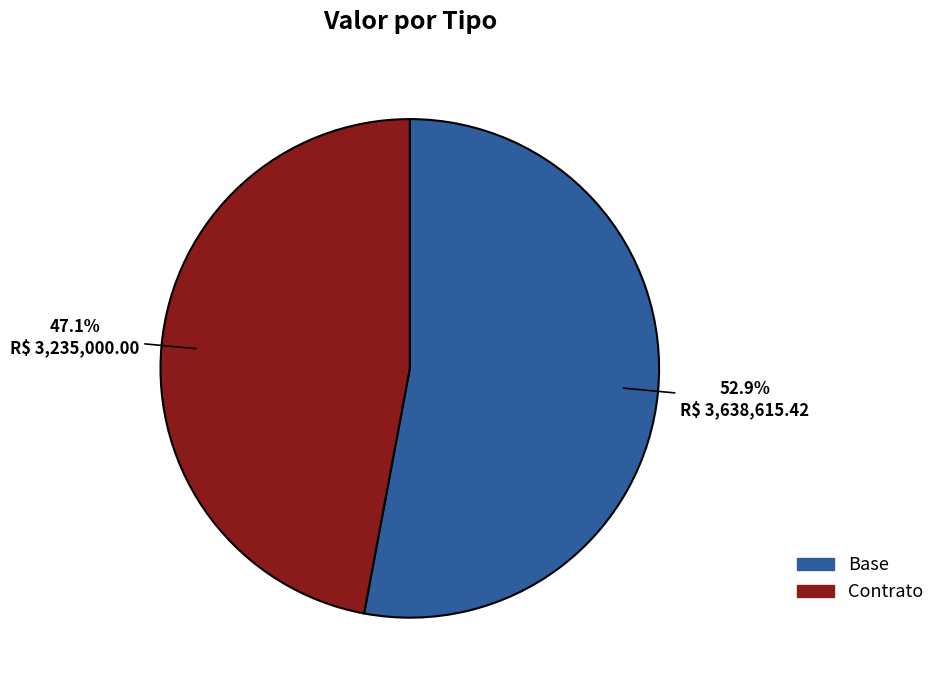

What percentage is the Base slice, to the nearest percent?

53%